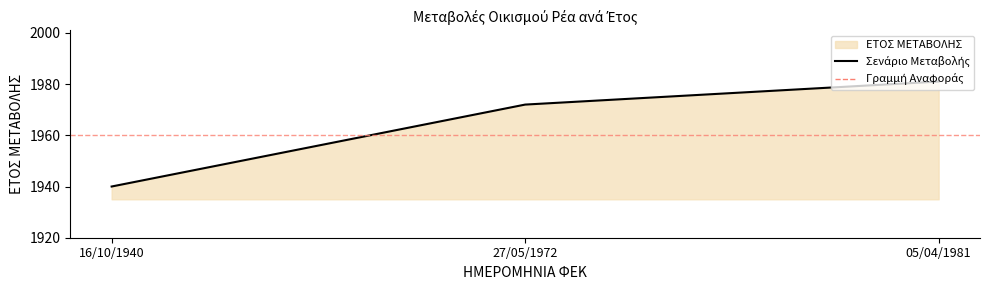

Rank the categories by value from highest to lowest.

05/04/1981, 27/05/1972, 16/10/1940